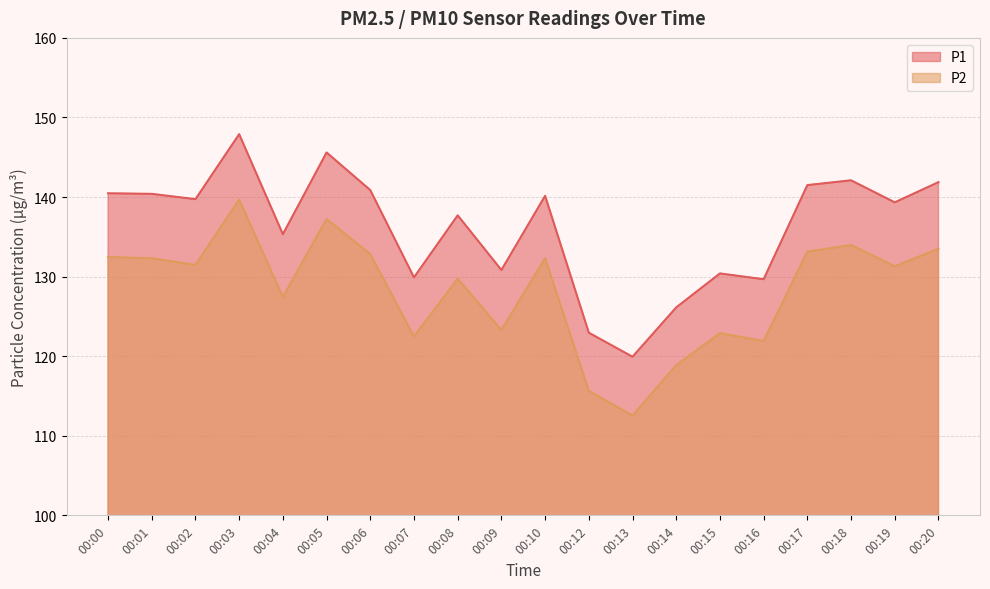

What is the spread (max minus min) of values at 00:15?

7.5